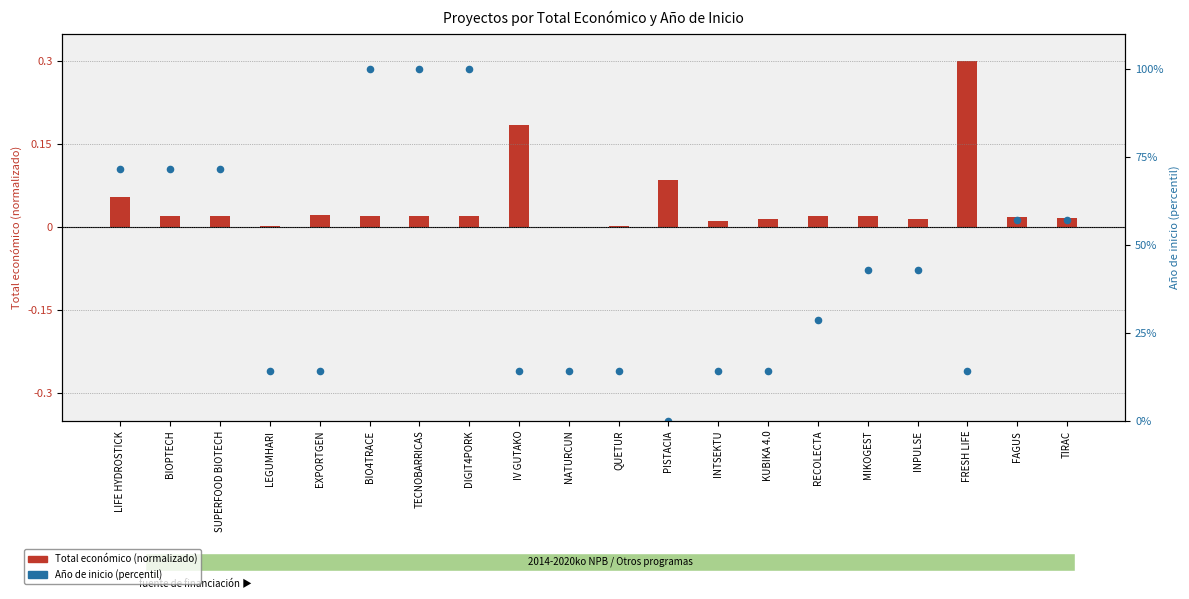

Which series reaches the minimum Y coordinate?

Año de inicio (percentil)